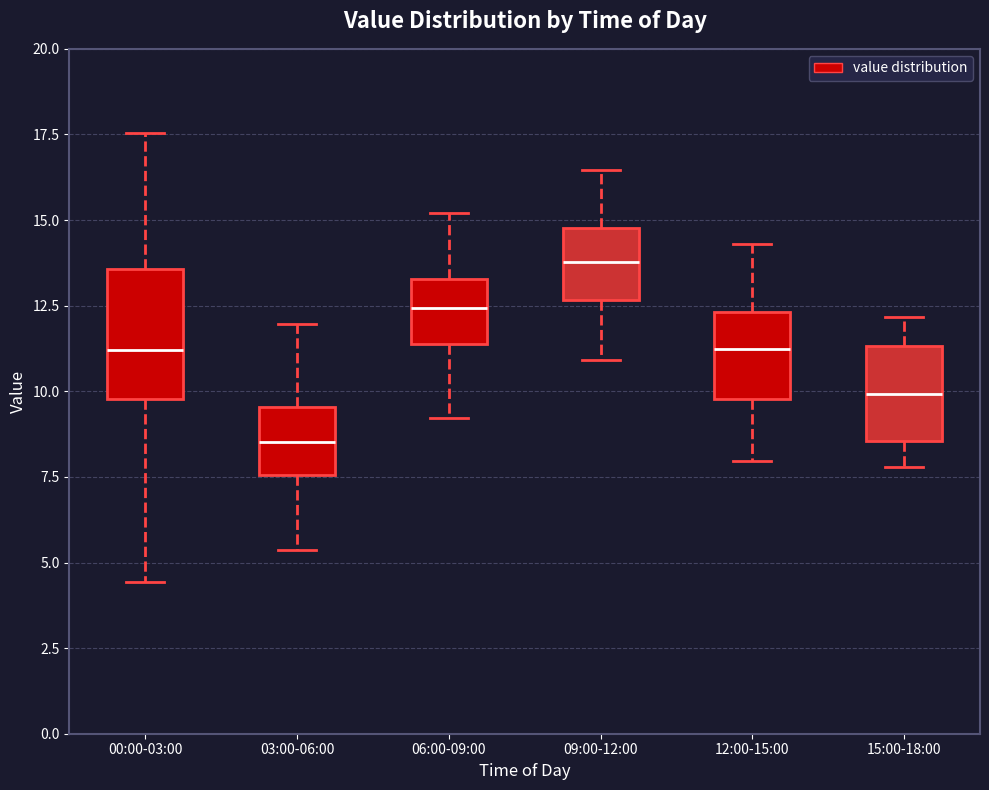

Where does the lower whisker of the box for 03:00-06:00 end on the y-axis? The values are not printed on the chart, so give them approximately, as read against the axis.

5.5